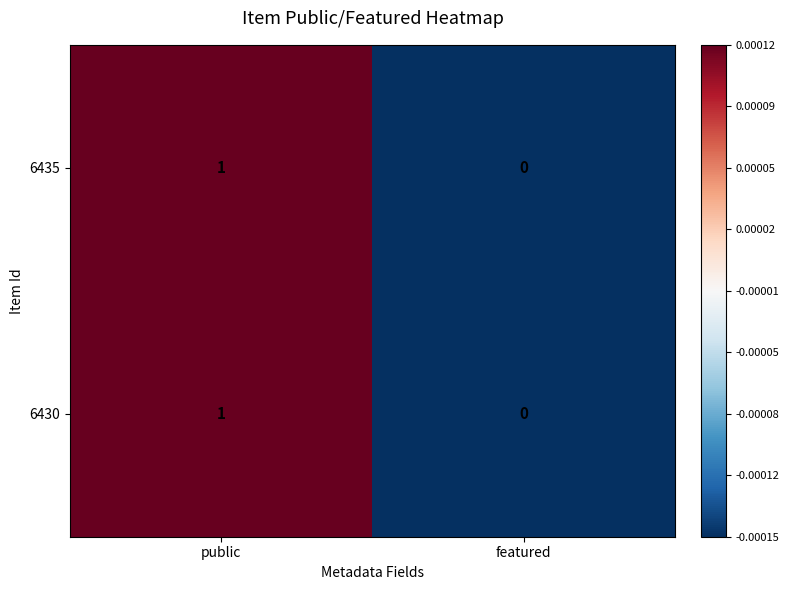

The 6430 series shows -1 at featured. True or false?

False